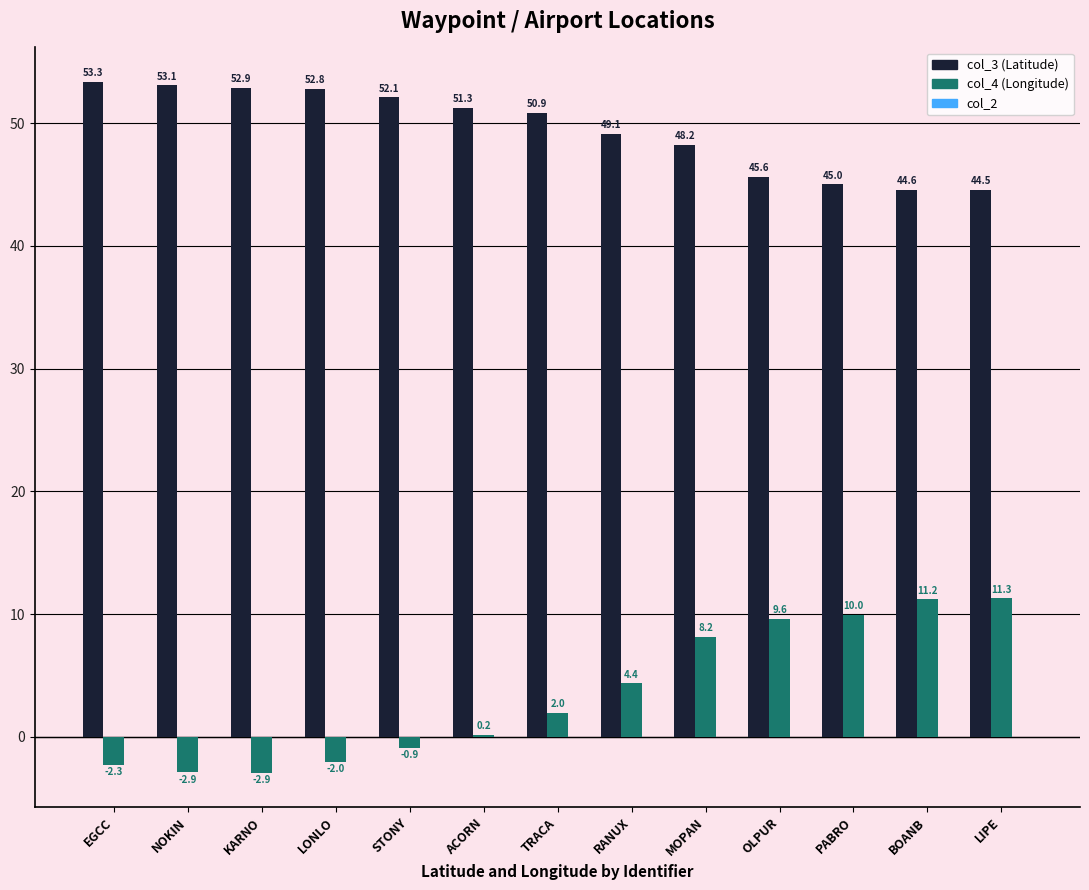

What is the spread (max minus min) of values at OLPUR?

36.0